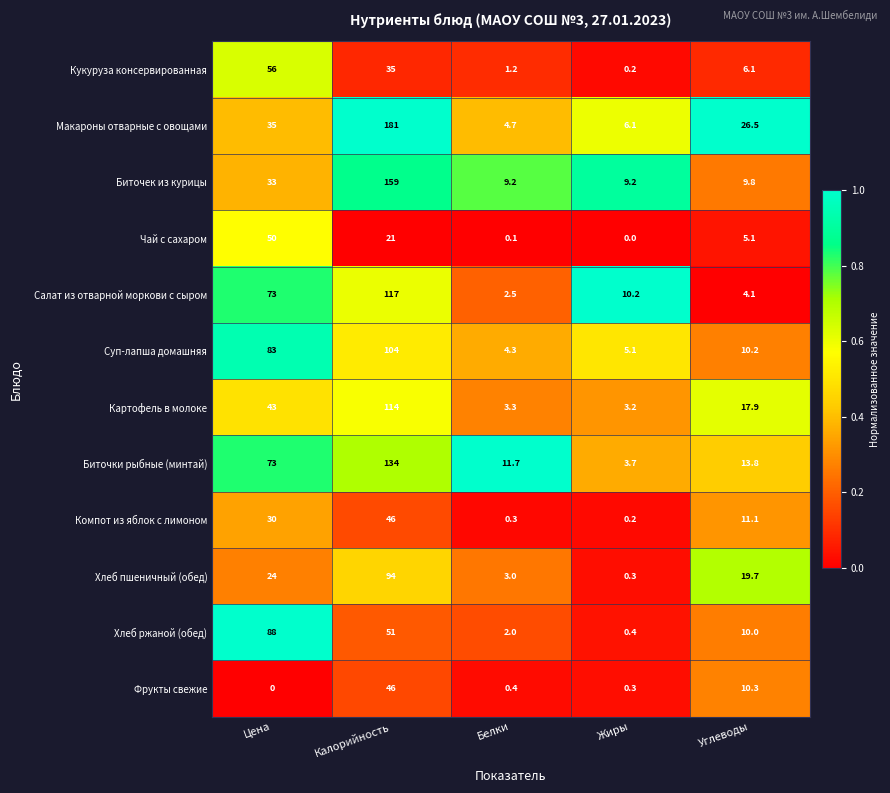

The value of Салат из отварной моркови с сыром at Калорийность is 203.7. True or false?

False